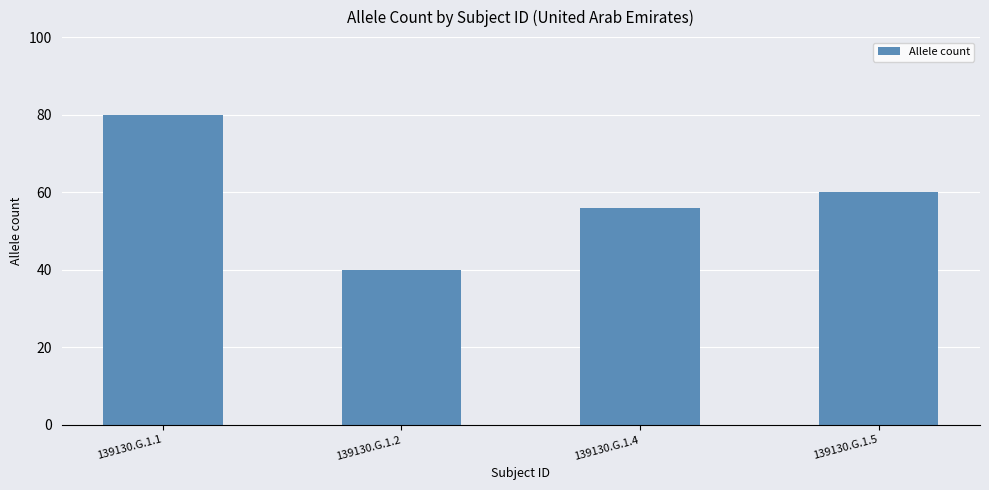

What is the greatest value displayed?

80